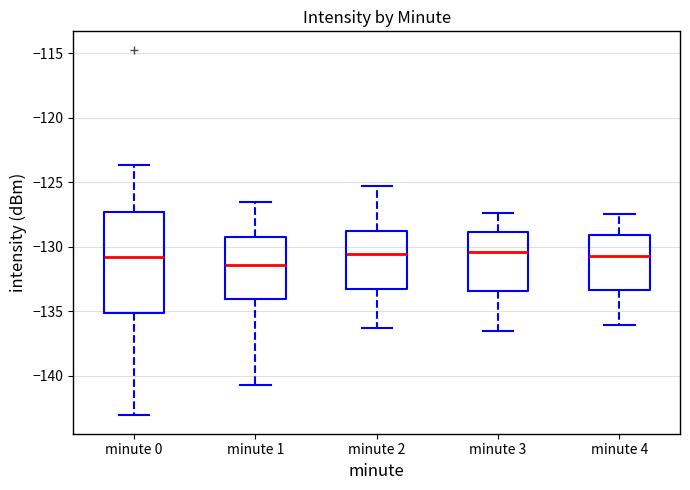

Reading left to right, transcribe this box plot: for each box, give where its median line is, the range the box spans, and where its two whiskers end, as read against the y-axis. The values are not printed on the chart, so give them approximately, as read against the axis.

minute 0: median -131.0, box -135.0 to -127.5, whiskers -143.0 to -123.5
minute 1: median -131.5, box -134.0 to -129.5, whiskers -141.0 to -126.5
minute 2: median -130.5, box -133.0 to -128.5, whiskers -136.5 to -125.5
minute 3: median -130.5, box -133.5 to -129.0, whiskers -136.5 to -127.5
minute 4: median -130.5, box -133.5 to -129.0, whiskers -136.0 to -127.5